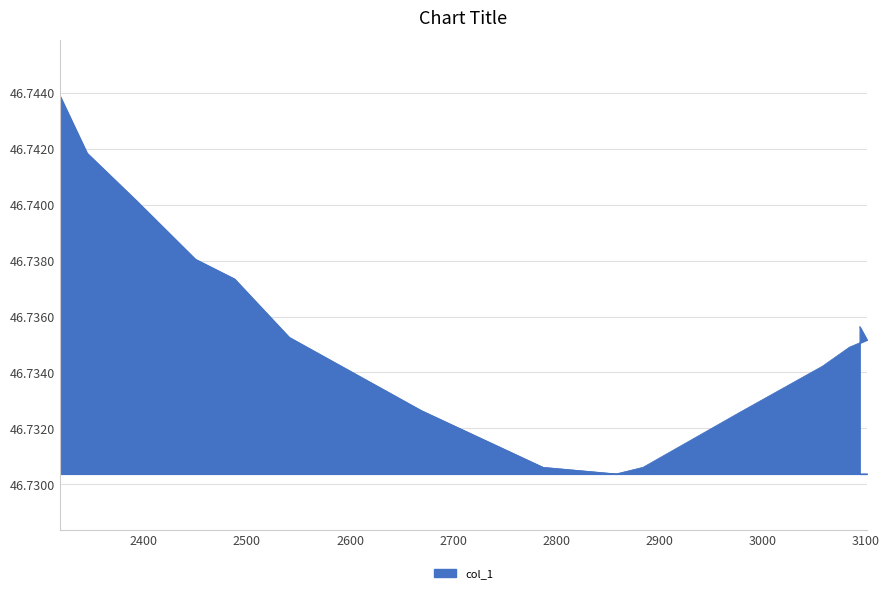

Rank the categories by value from highest to lowest.

2319, 2345, 2393, 2450, 2488, 3094, 2541, 3101, 3084, 3058, 2669, 2978, 2787, 2884, 2858